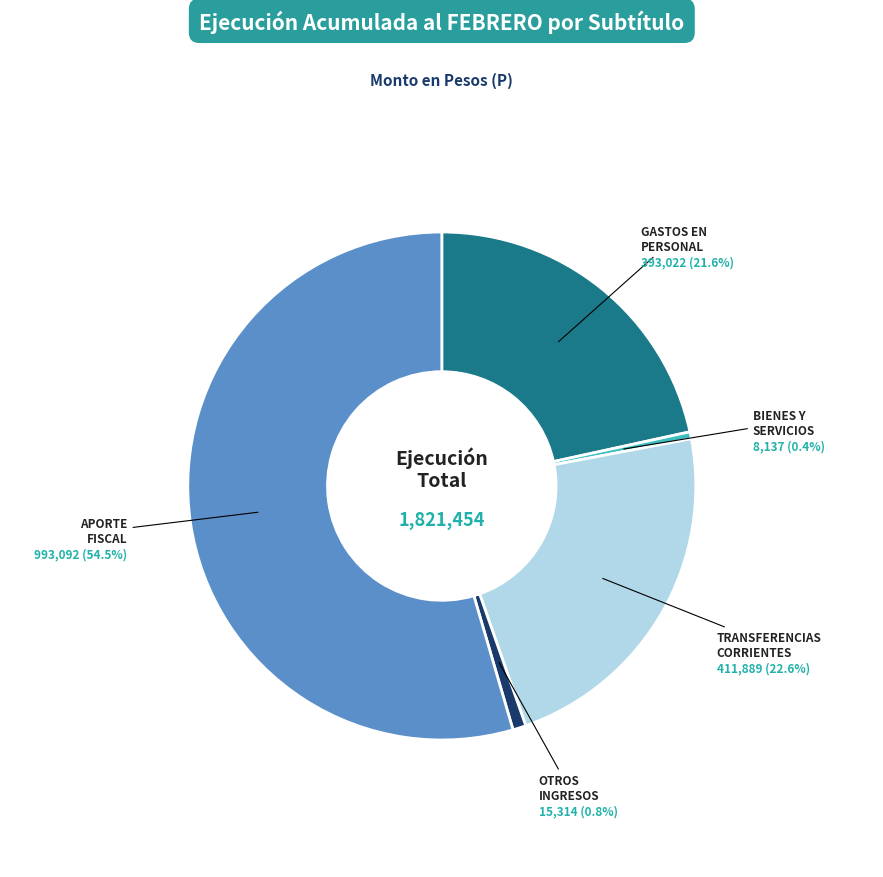

Does any single category account for the majority?

Yes